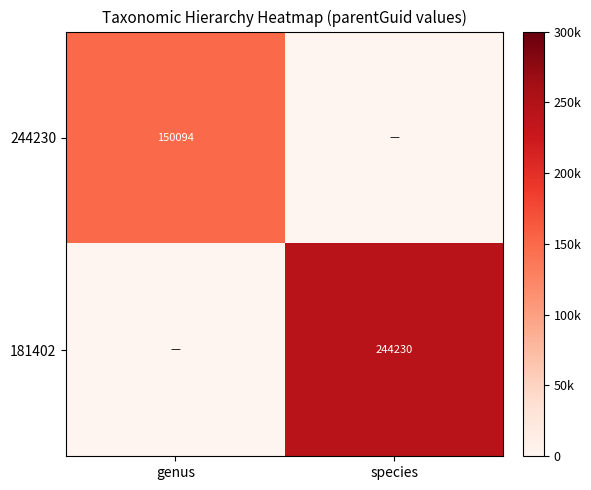

The value of 244230 at genus is 150094. True or false?

True